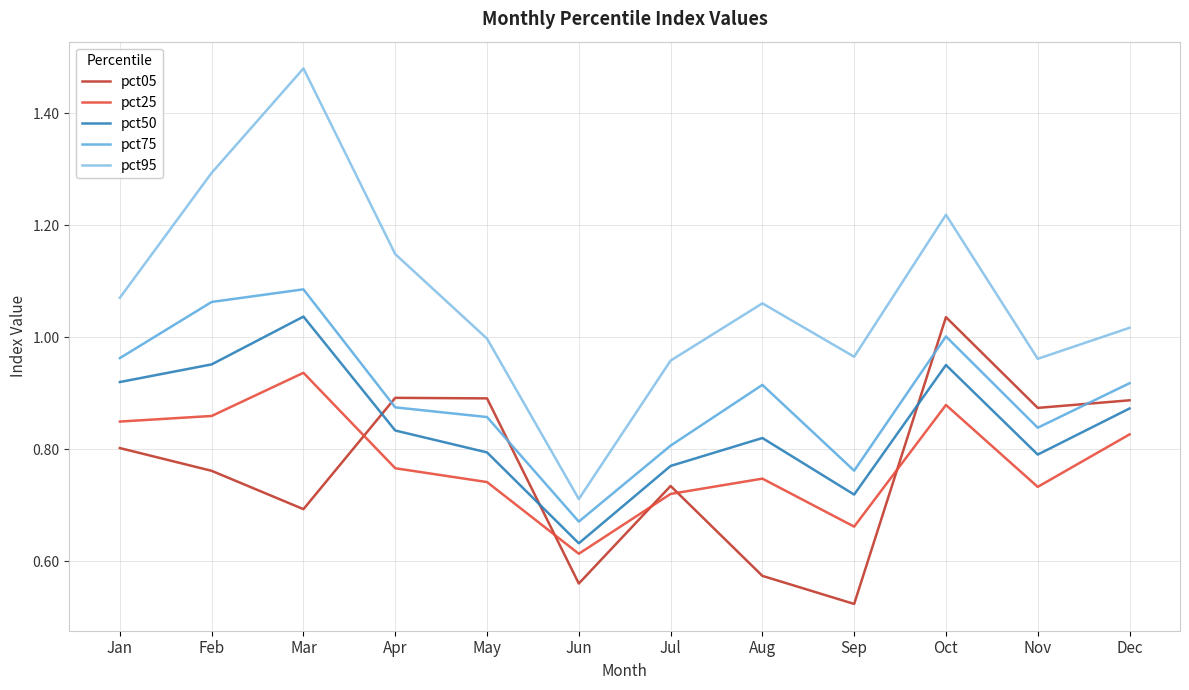

Which series has the largest range (max minus min)?

pct95